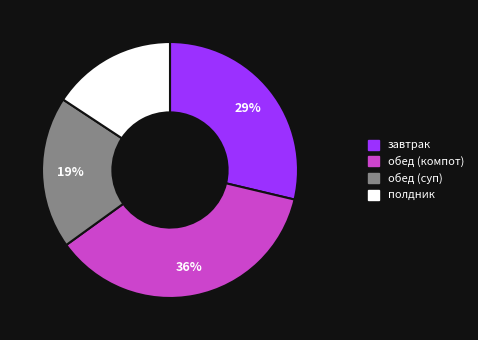

To the nearest percent, what is the combined percentage of обед (суп) and полдник?

35%